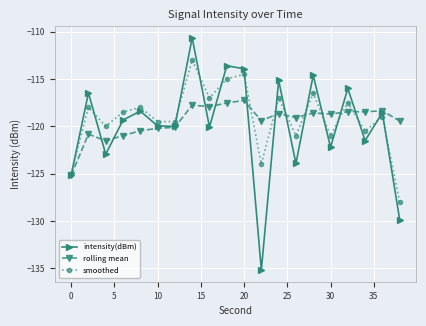

Which series has the largest range (max minus min)?

intensity(dBm)